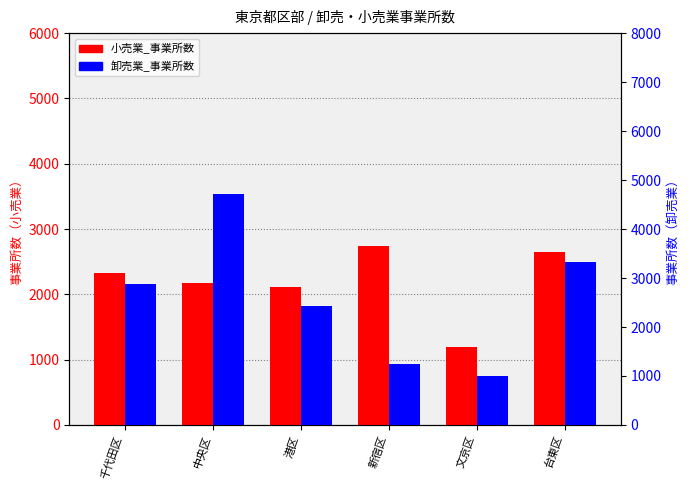

How many categories are shown in the chart?

6